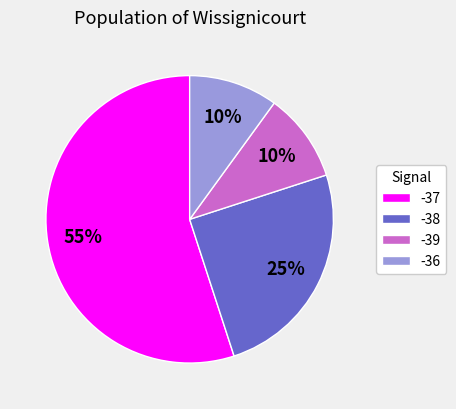

To the nearest percent, what portion does -39 represent?

10%